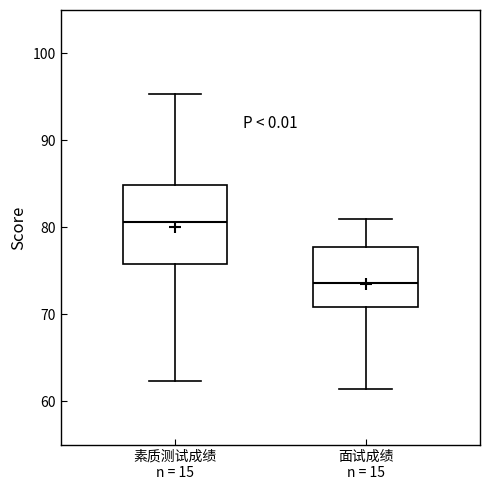

Reading left to right, read every box against the y-axis: the position of its median line, the range the box covers, and the ends of its whiskers. The values are not printed on the chart, so give them approximately, as read against the axis.

素质测试成绩 n = 15: median 81, box 76 to 85, whiskers 62 to 95
面试成绩 n = 15: median 74, box 71 to 78, whiskers 61 to 81